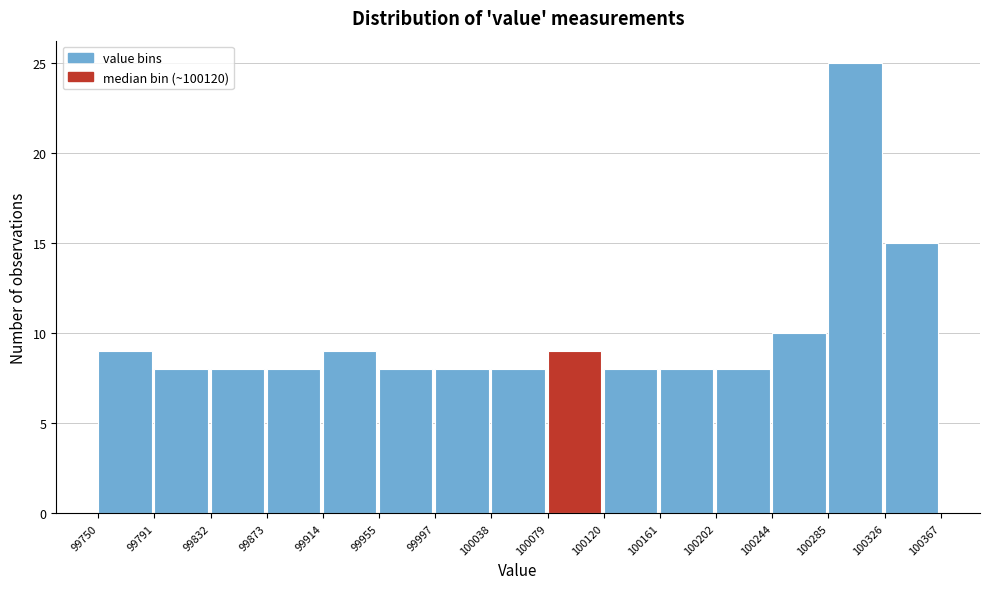

What is the height of the bar covering 99997 to 100038 on the x-axis? The values are not printed on the chart, so give them approximately, as read against the axis.

8